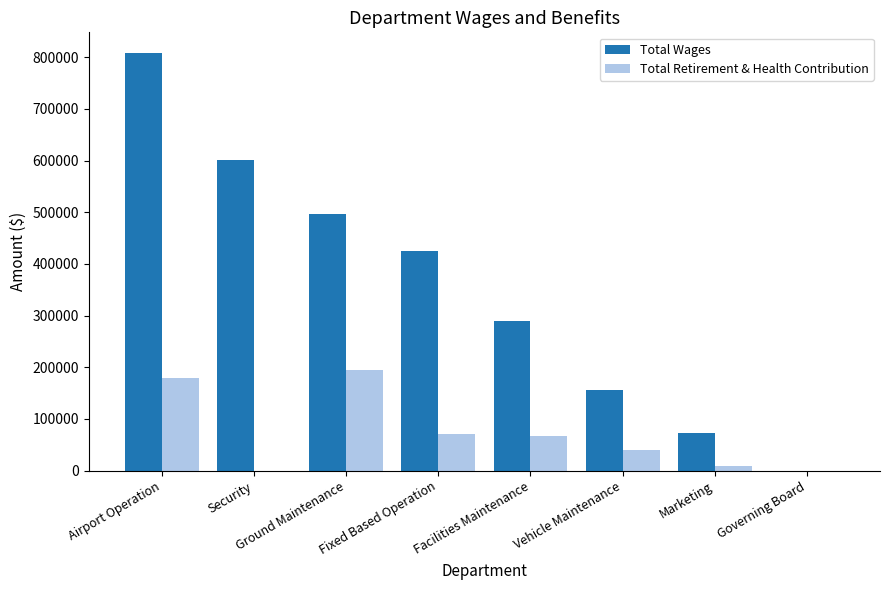

True or false: Total Retirement & Health Contribution has a value of 115538 at Governing Board.

False